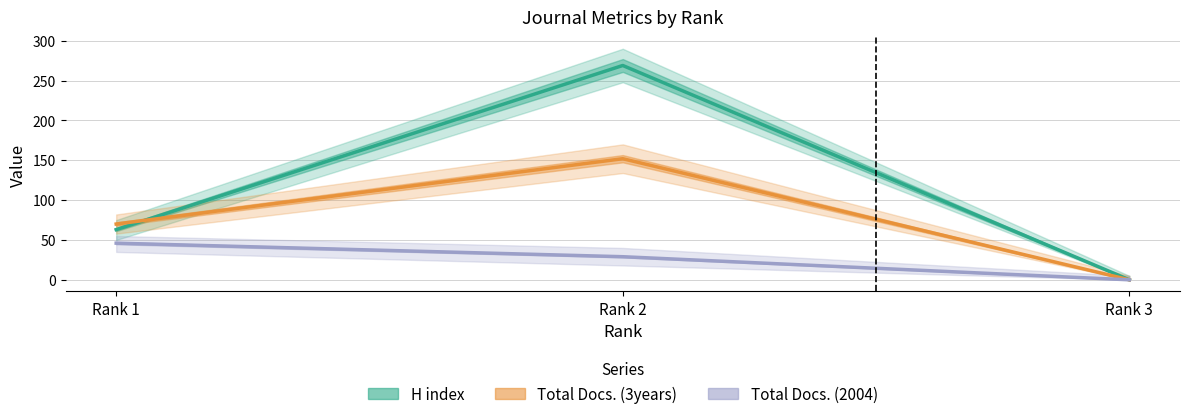

At which label is Total Docs. (2004) closest to 23?

Rank 2